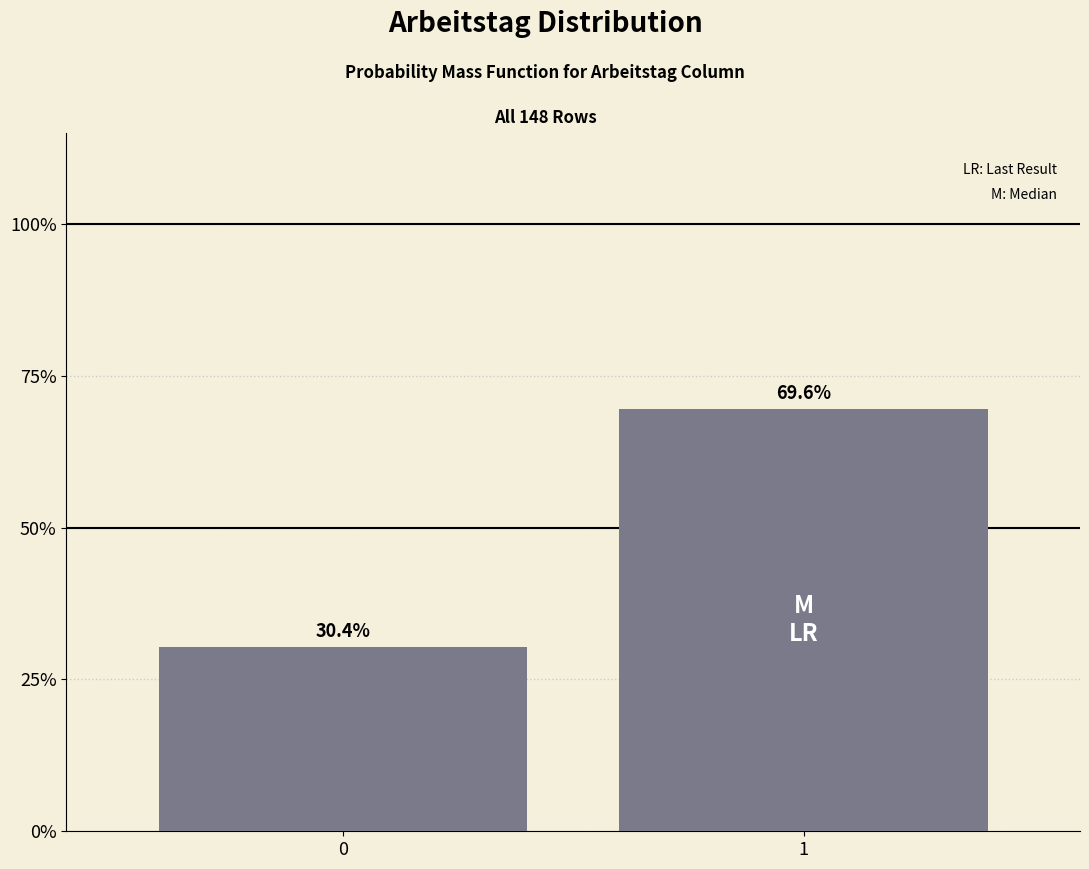

Are the bars horizontal?

No